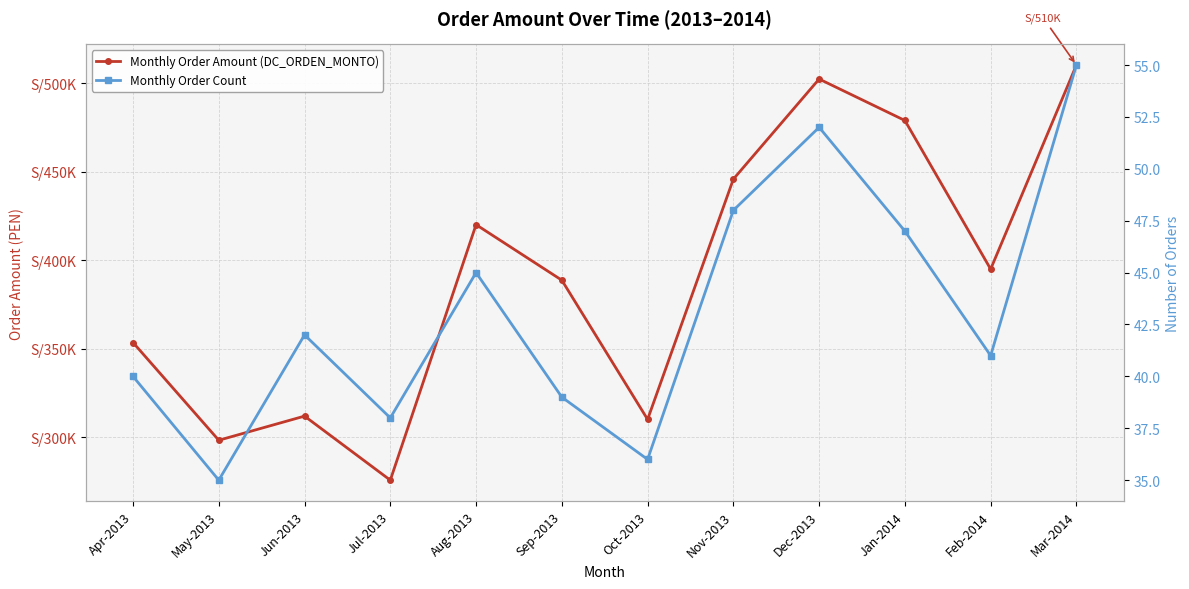

Where is the first local minimum for Monthly Order Amount (DC_ORDEN_MONTO)?

May-2013